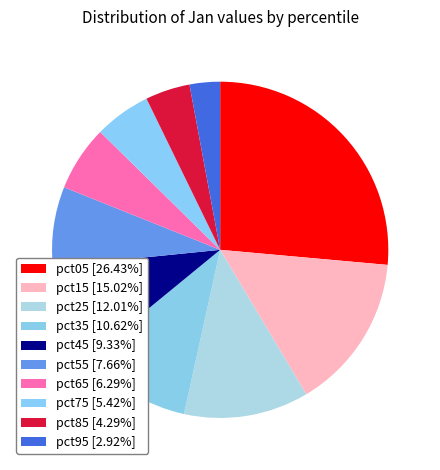

Count the number of slices in the pie.

10